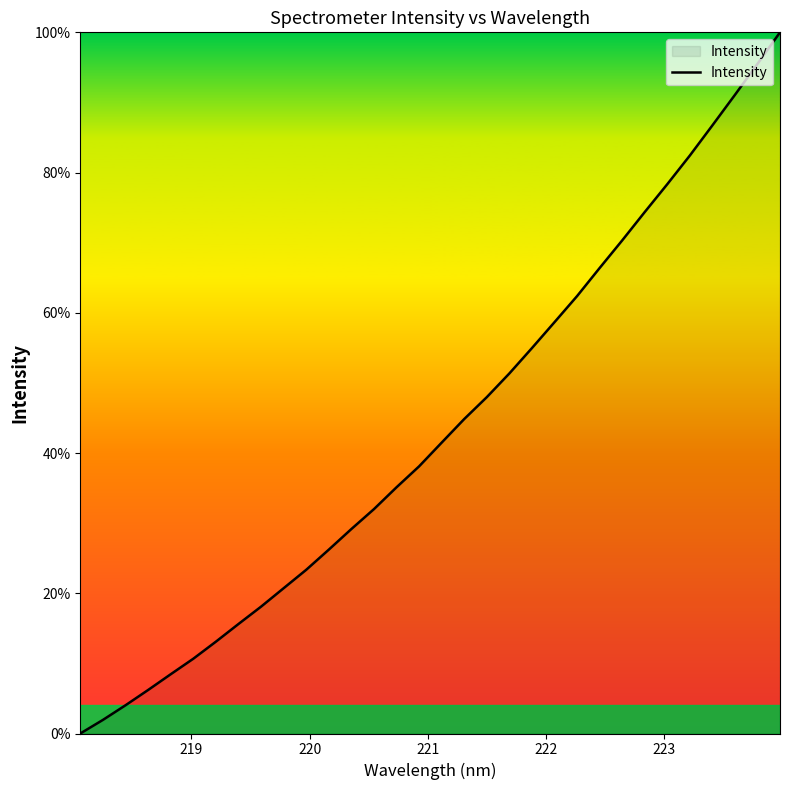

What is the greatest value displayed?

100.0